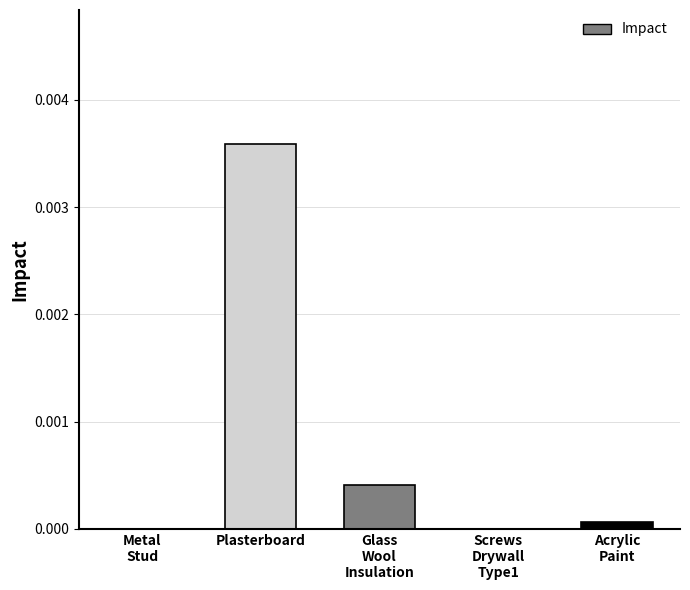

The chart shows a value of 0.0 at Plasterboard. True or false?

True